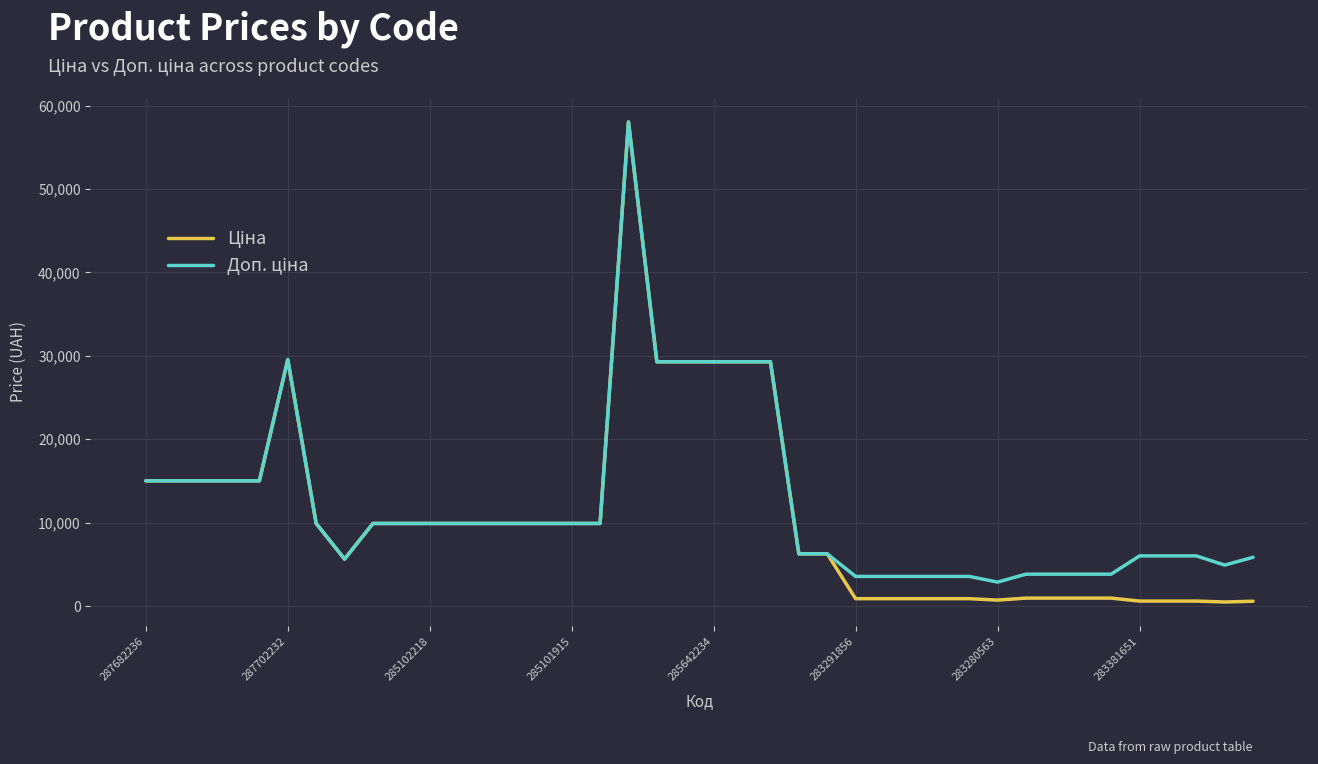

What is the maximum value shown in the chart?

58037.0